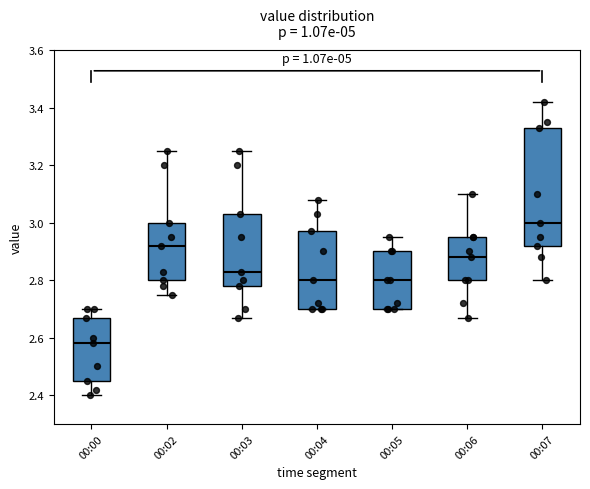

Comparing the boxes themselves (not the whiskers), which one is the tallest?

00:07